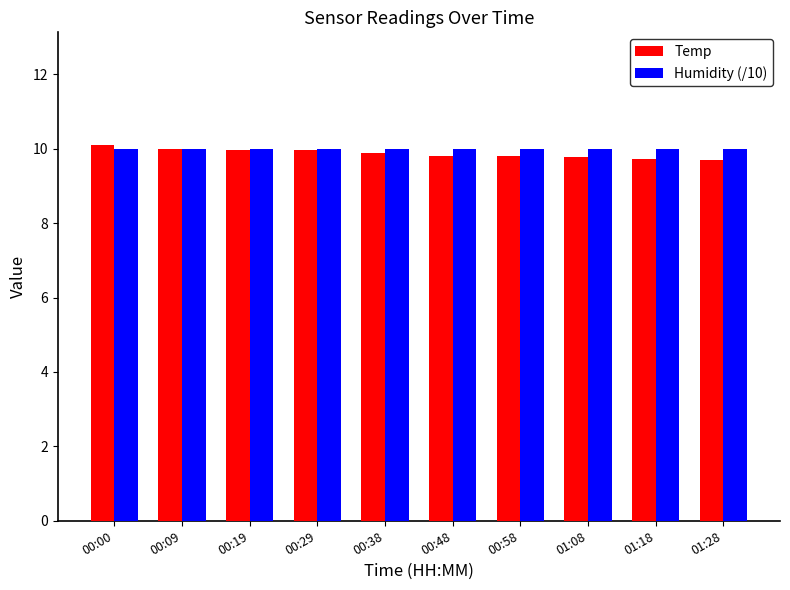

Rank the series by their maximum value, from highest to lowest.

Temp, Humidity (/10)